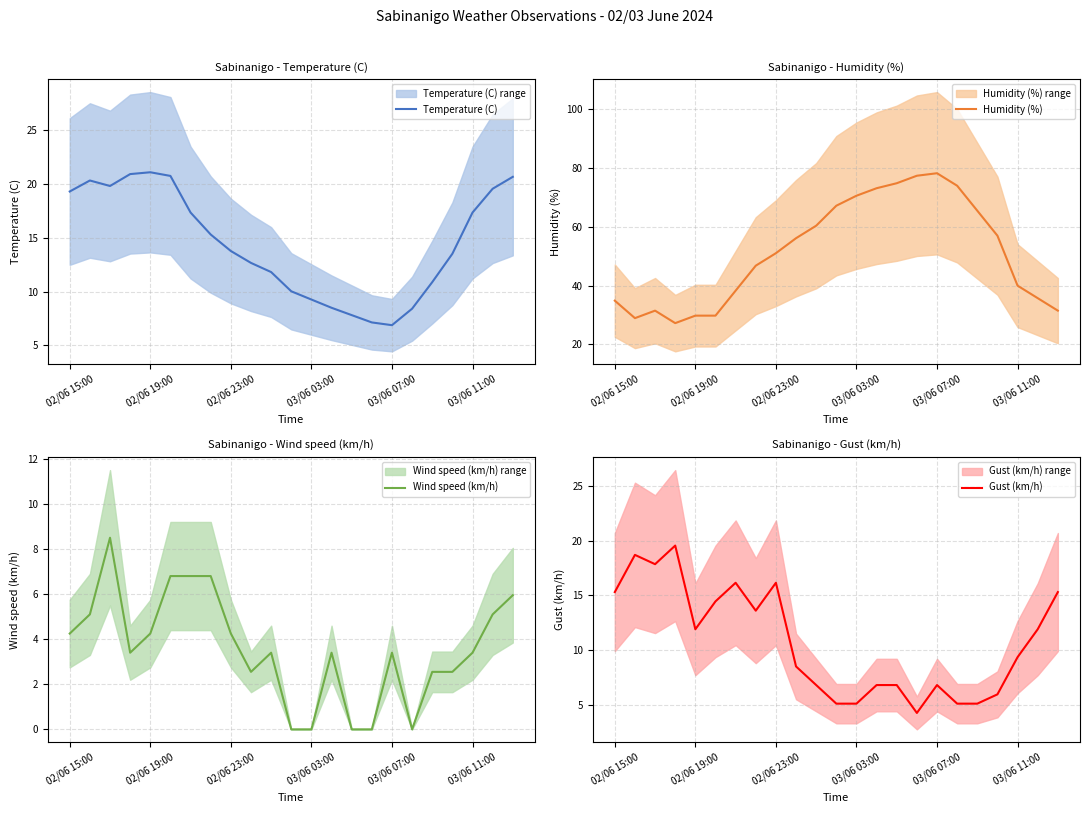

Count the number of data series in this chart.

4